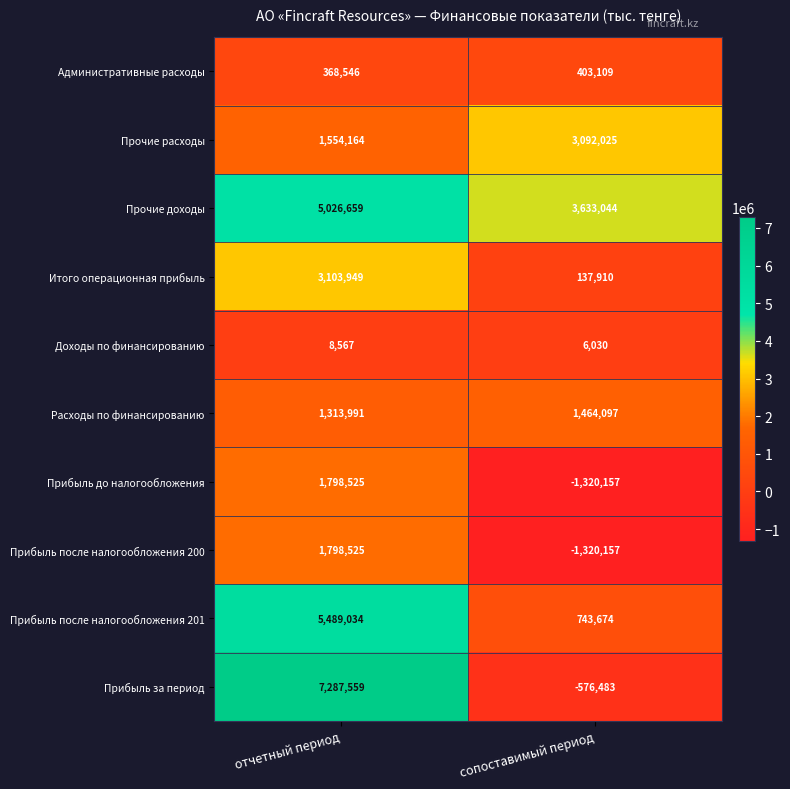

How many values in the Административные расходы series are below 403109?

1